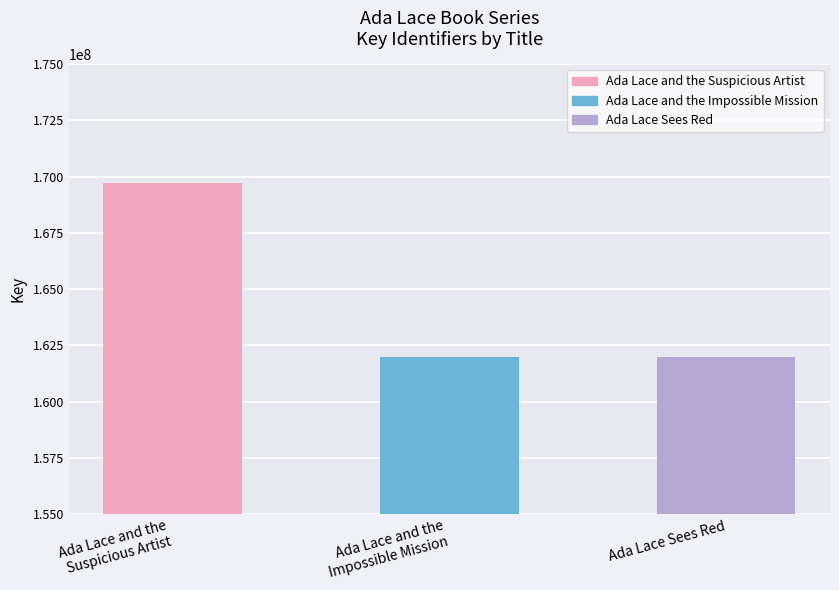

Which category has the lowest value across all series?

Ada Lace Sees Red